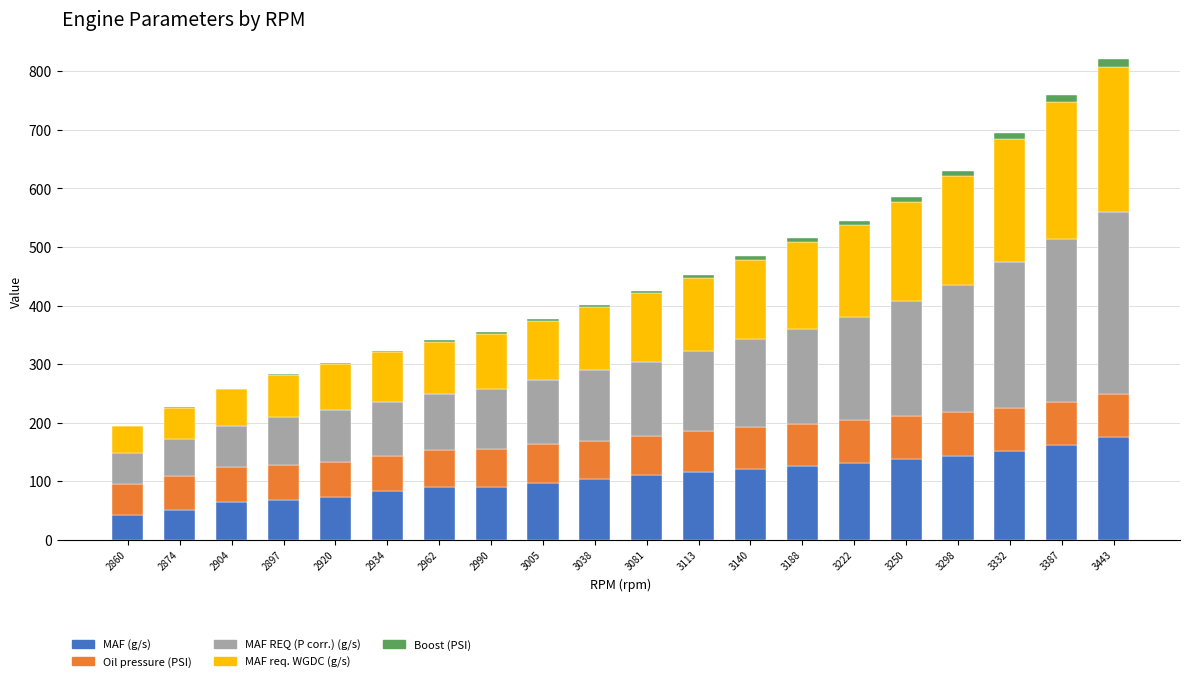

How many categories are shown in the chart?

20